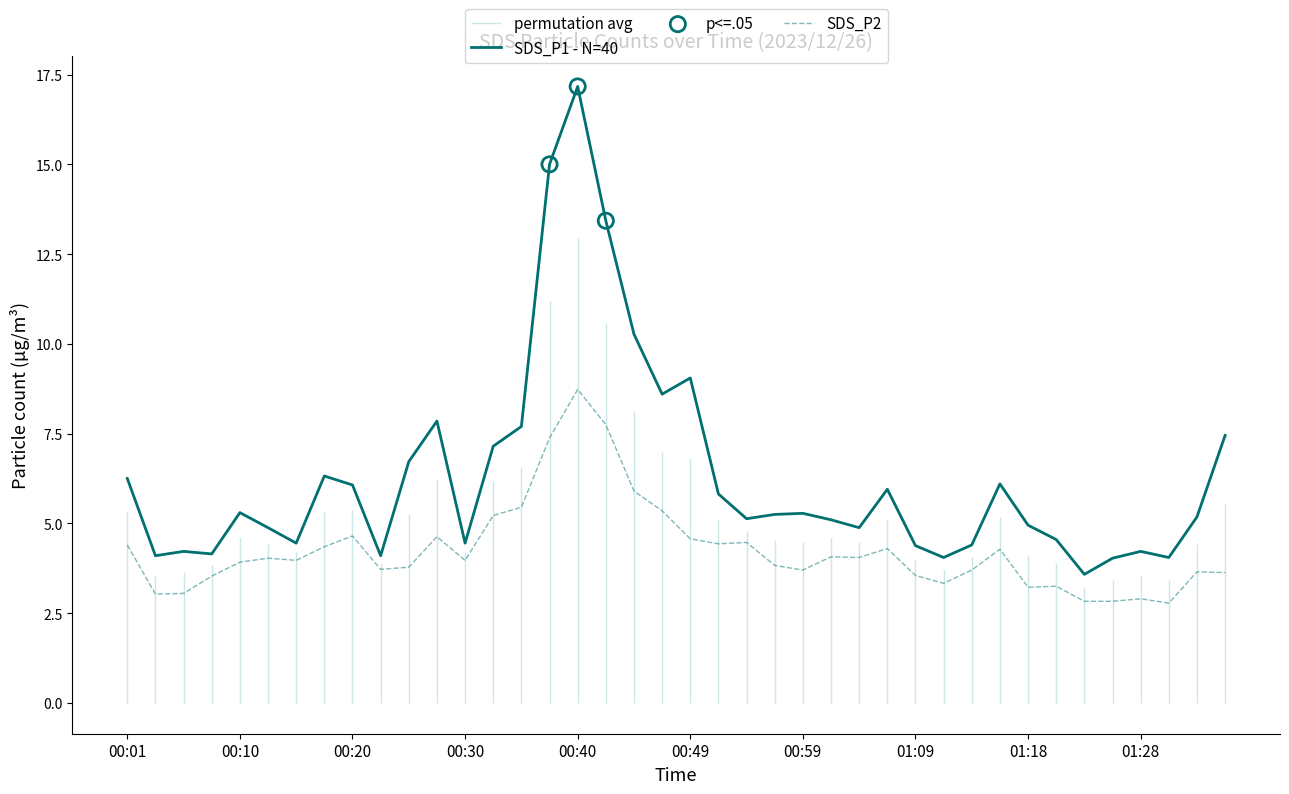

Is the value of SDS_P1 at 01:04 greater than the value of SDS_P2 at 00:15?

Yes